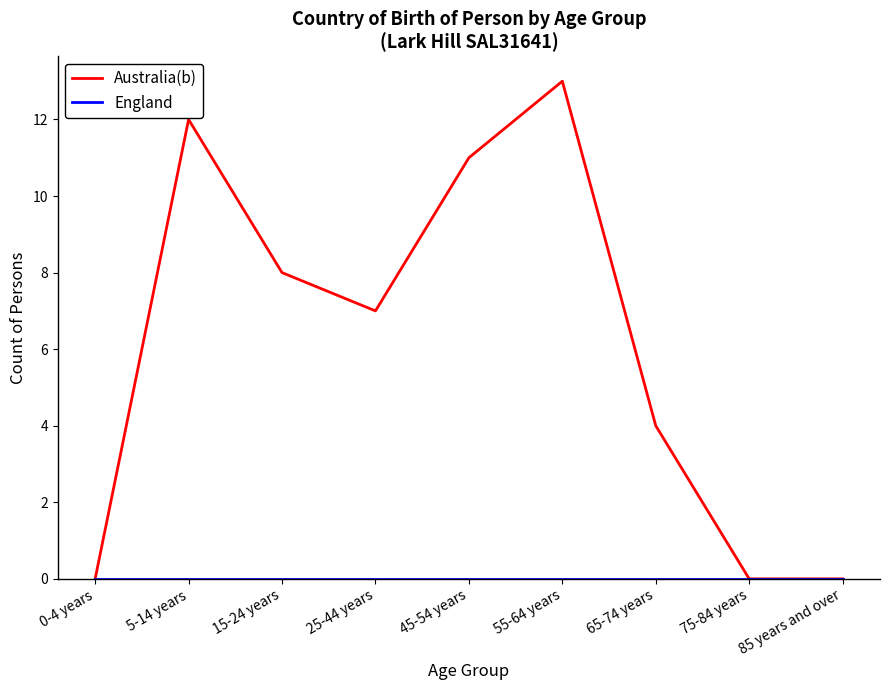

Which label corresponds to the largest value in the chart?

55-64 years